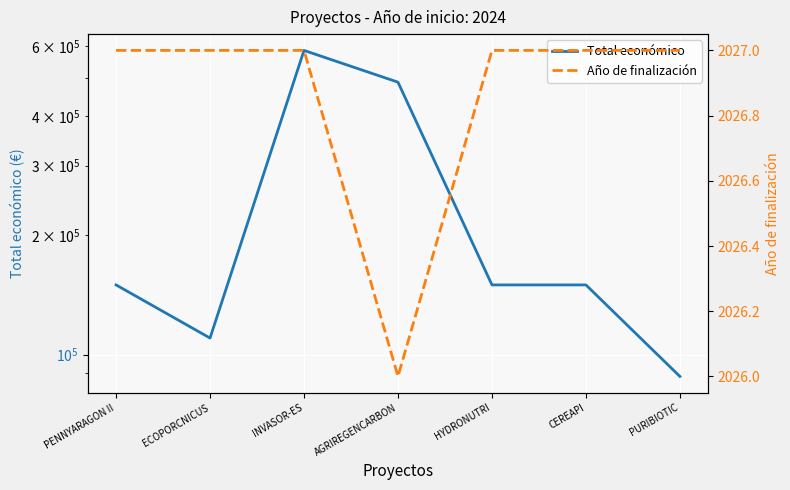

What is the value of the Total económico point at the 1st from the left?

150000